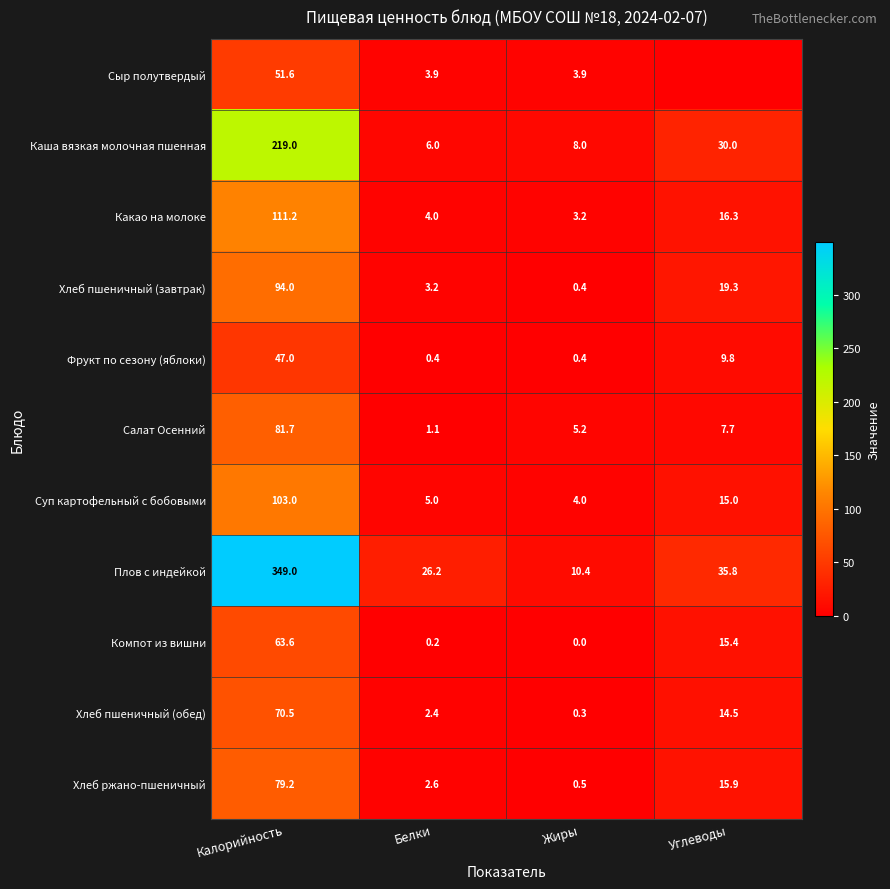

At which category is the sum across all series the highest?

Калорийность